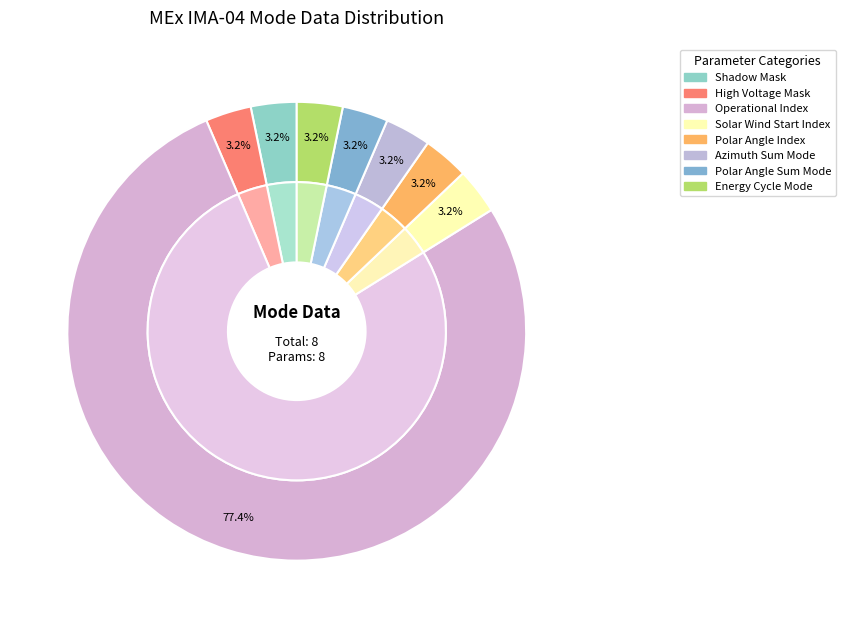

What is the largest slice in the pie chart?

Operational Index